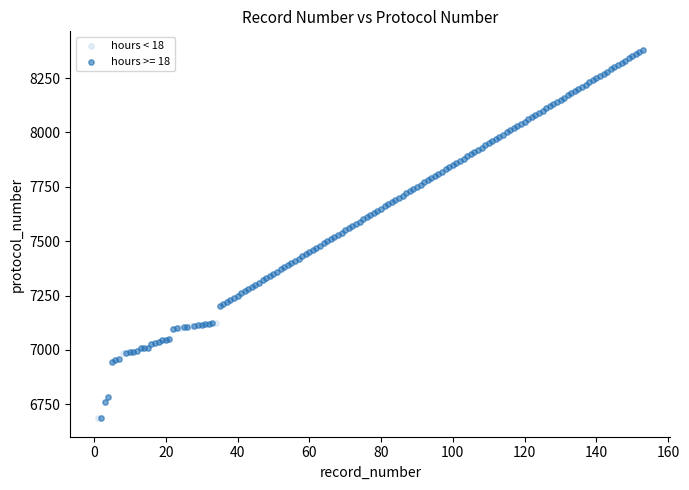

Which series reaches the maximum Y coordinate?

hours >= 18